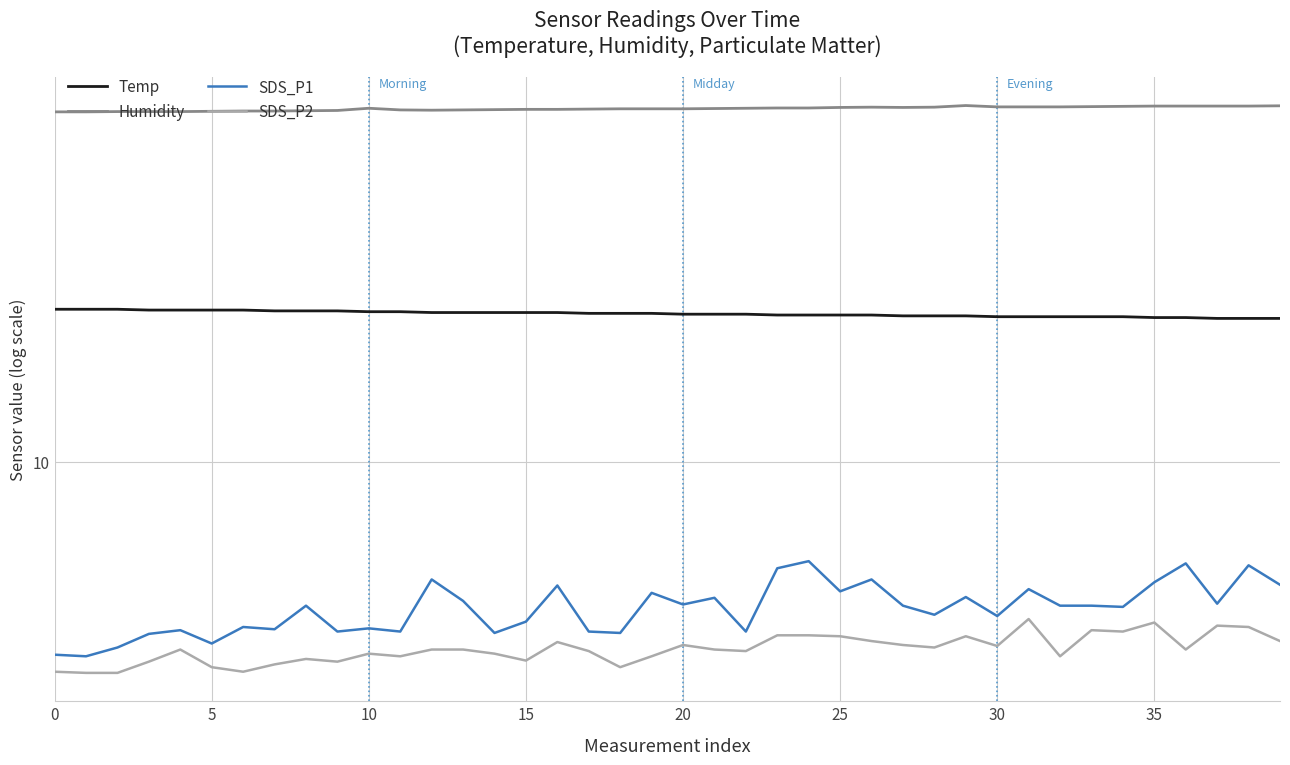

What are all the series names shown in the legend?

Temp, Humidity, SDS_P1, SDS_P2